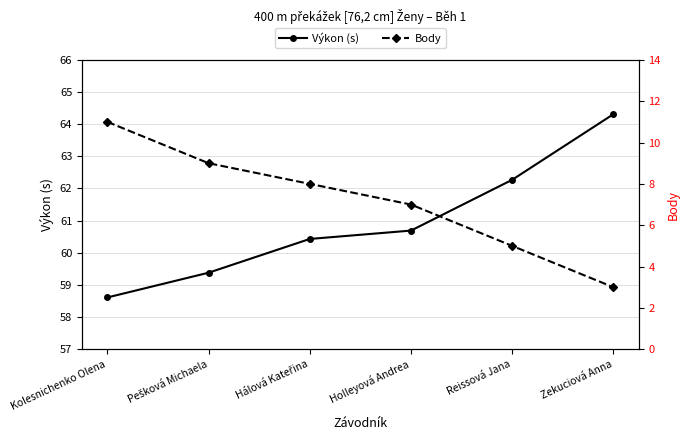

At which label does Body first exceed 8?

Kolesnichenko Olena